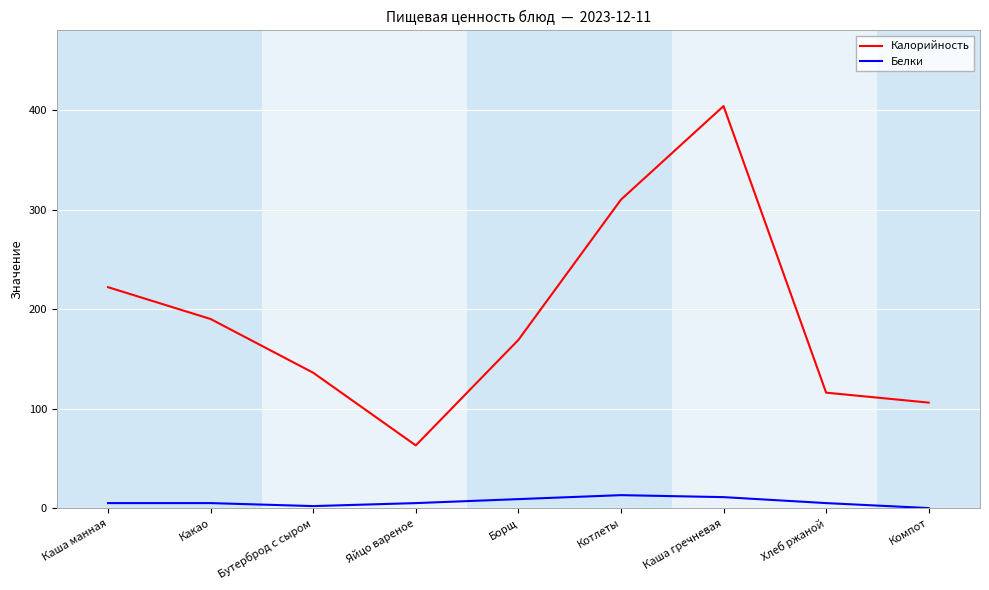

At how many categories does at least one series exceed 252?

2